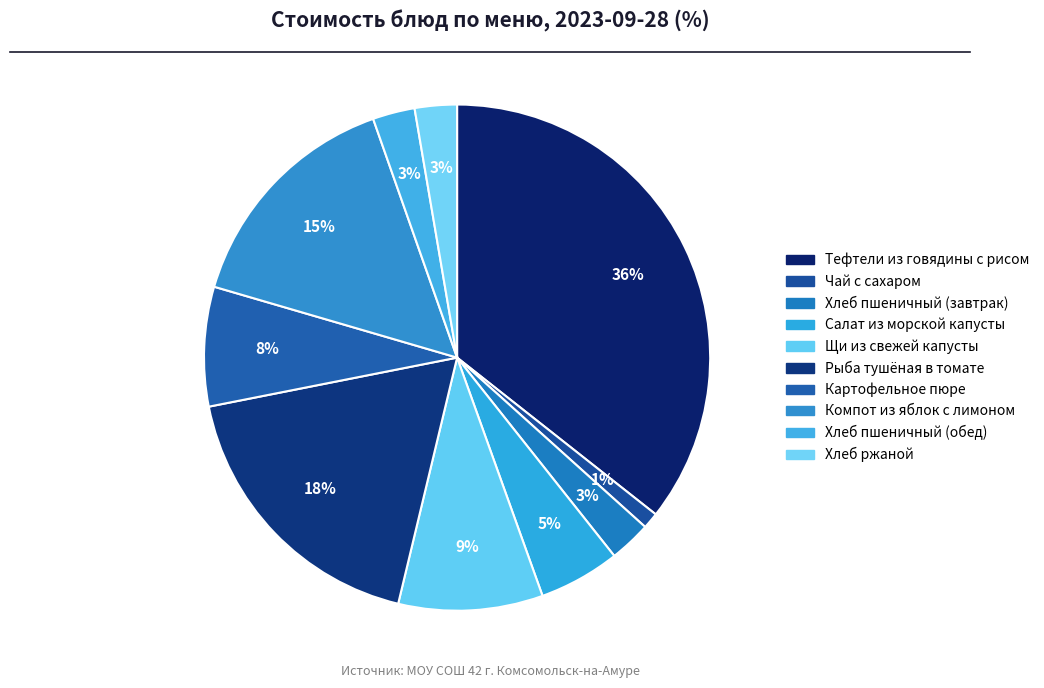

How many segments does this pie chart have?

10